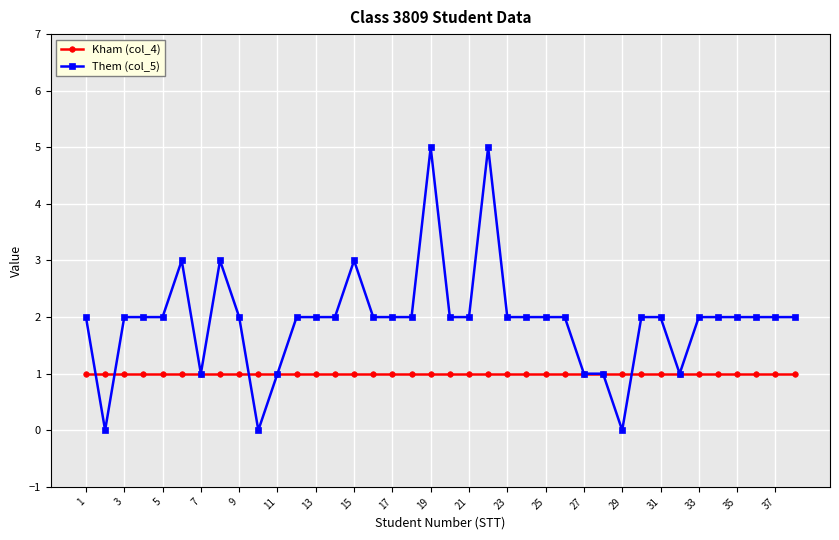

What is the difference between the second highest and minimum values in the Them (col_5) series?

5